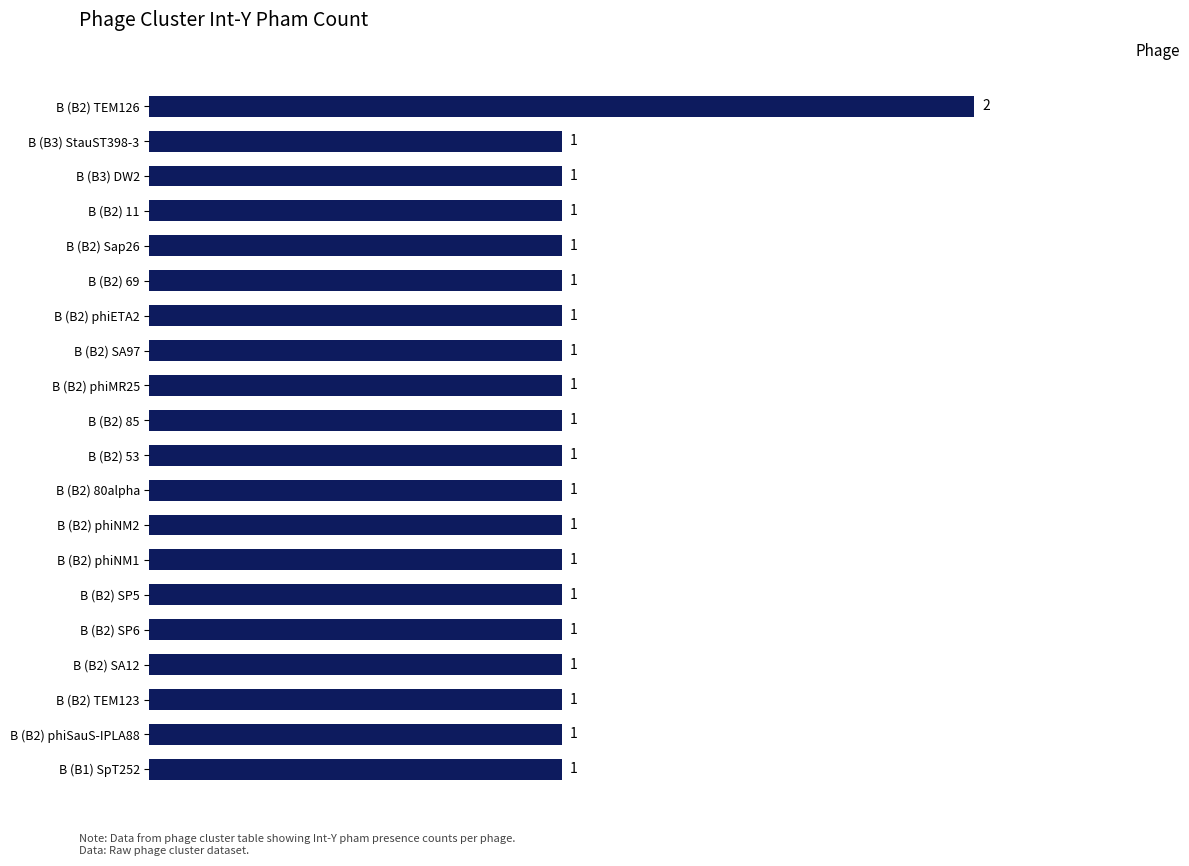

What is the average value?

1